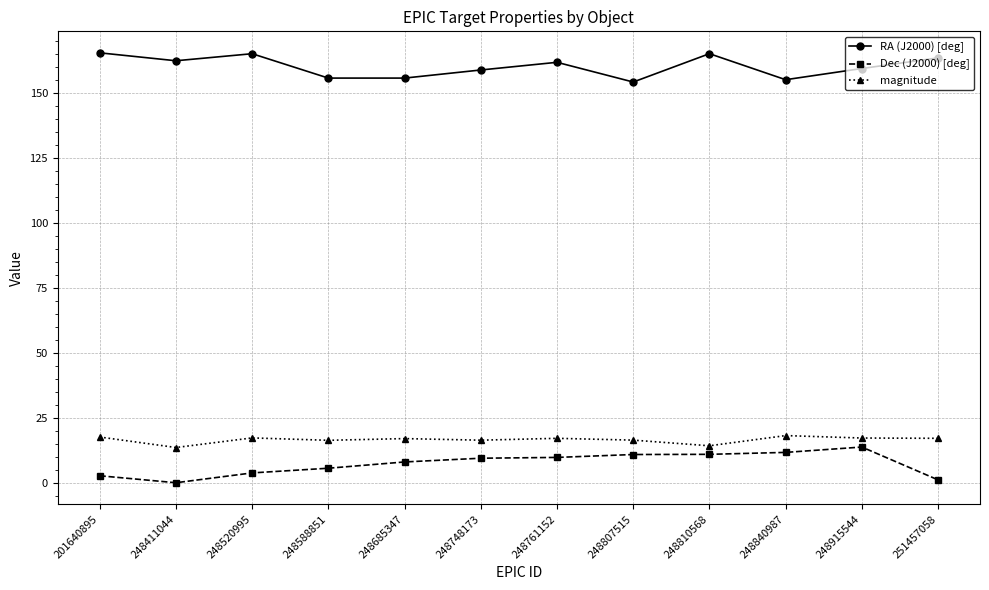

What are all the series names shown in the legend?

RA (J2000) [deg], Dec (J2000) [deg], magnitude